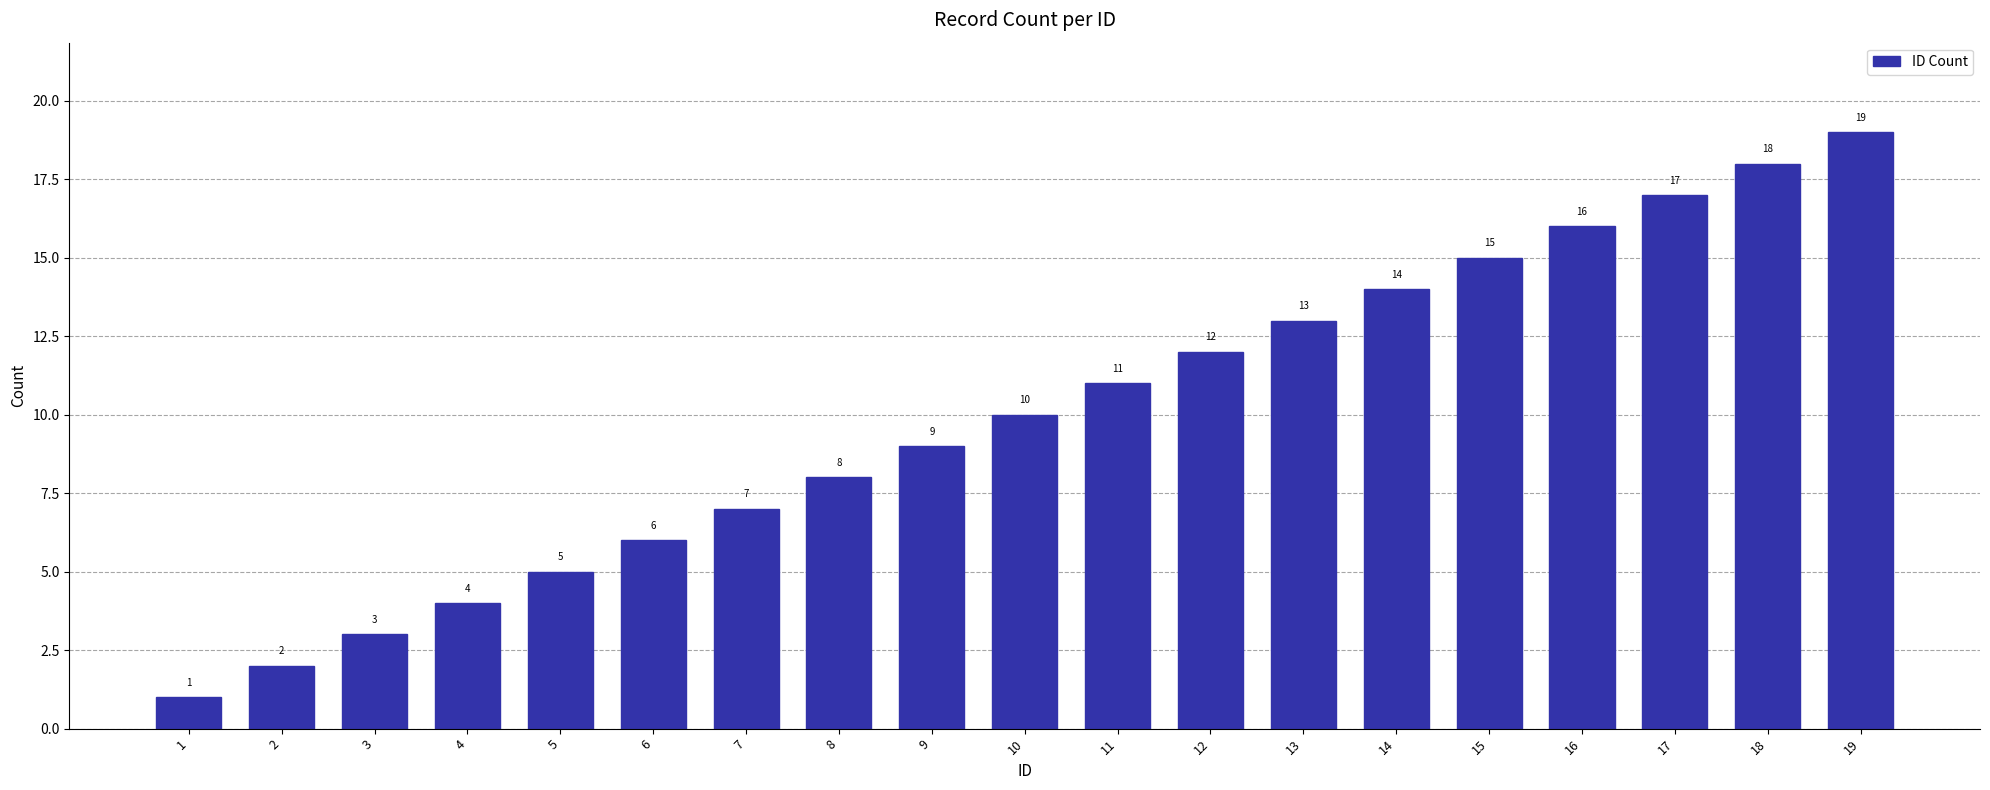

At which label is the value closest to 10?

10